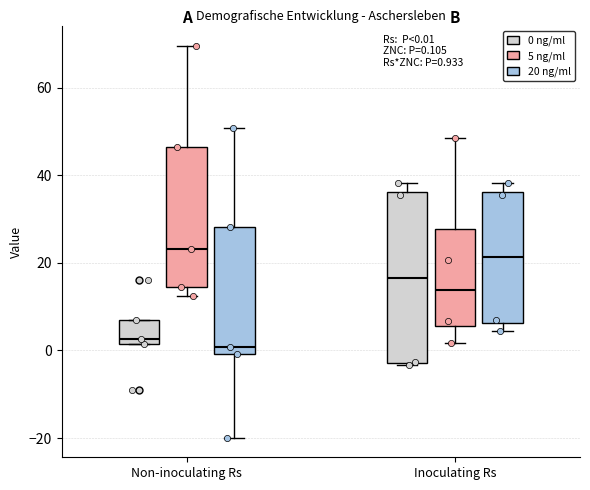

Which box is the tallest, from its lower edge to its upper edge?

Inoculating Rs (0 ng/ml)